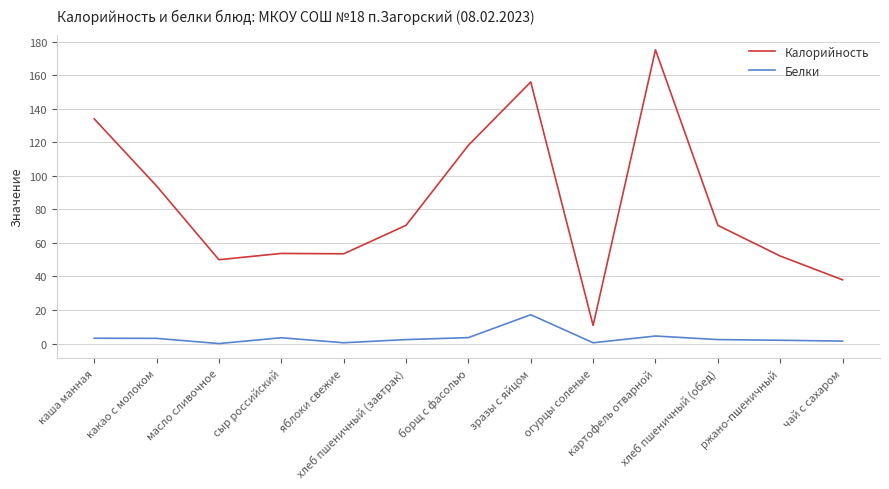

Which series has the largest total across all categories?

Калорийность